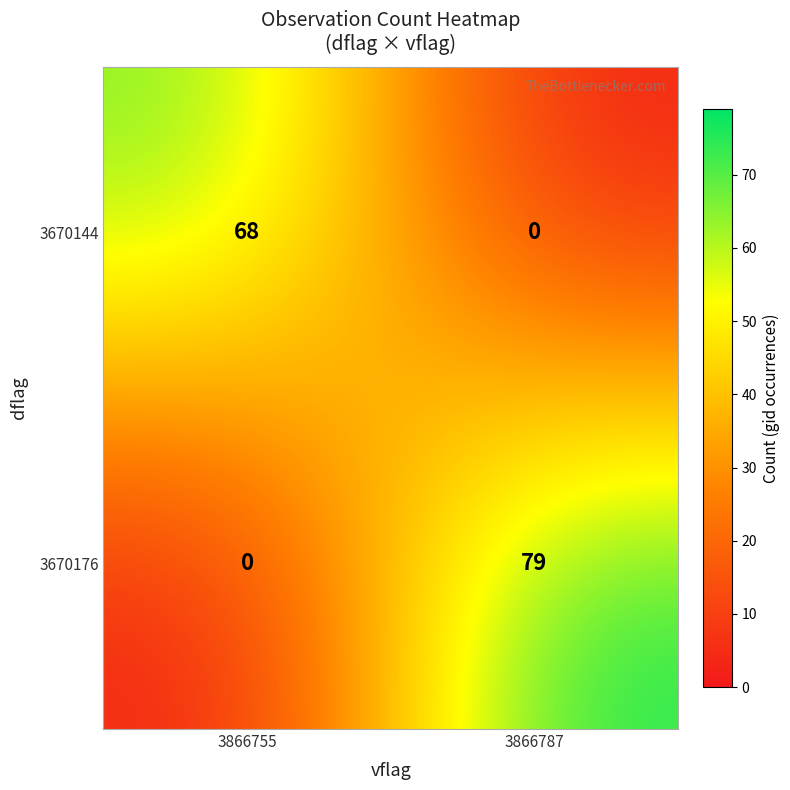

Where is 3670176 nearest to the value 39?

3866755